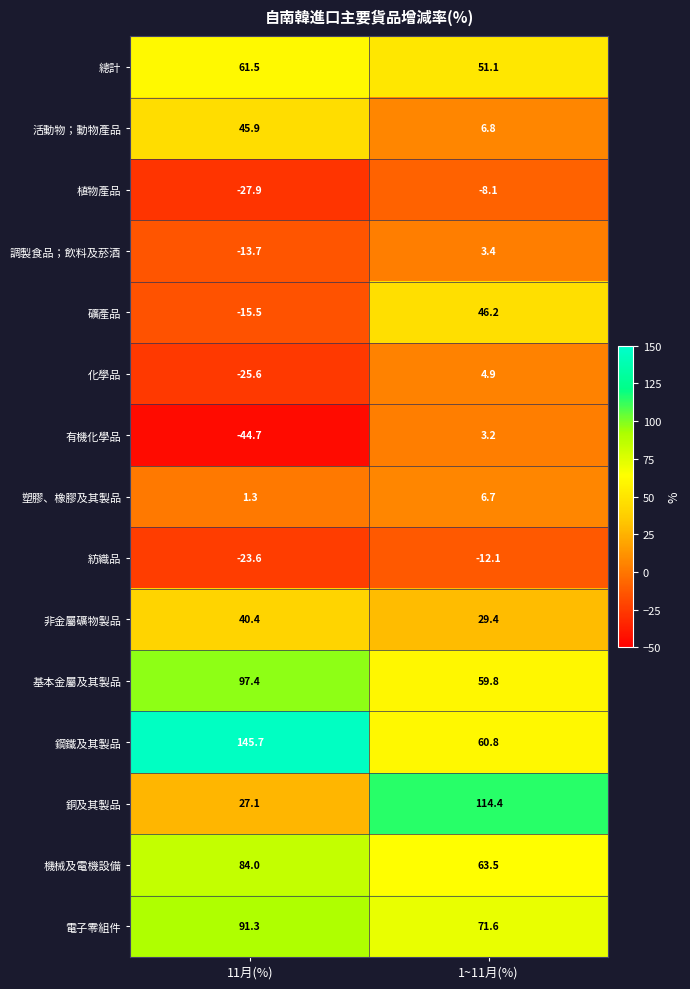

At which label does 活動物；動物產品 reach its peak?

11月(%)